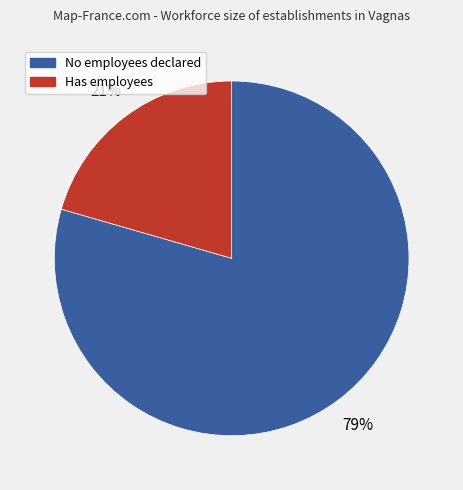

To the nearest percent, what is the average slice percentage?

50%